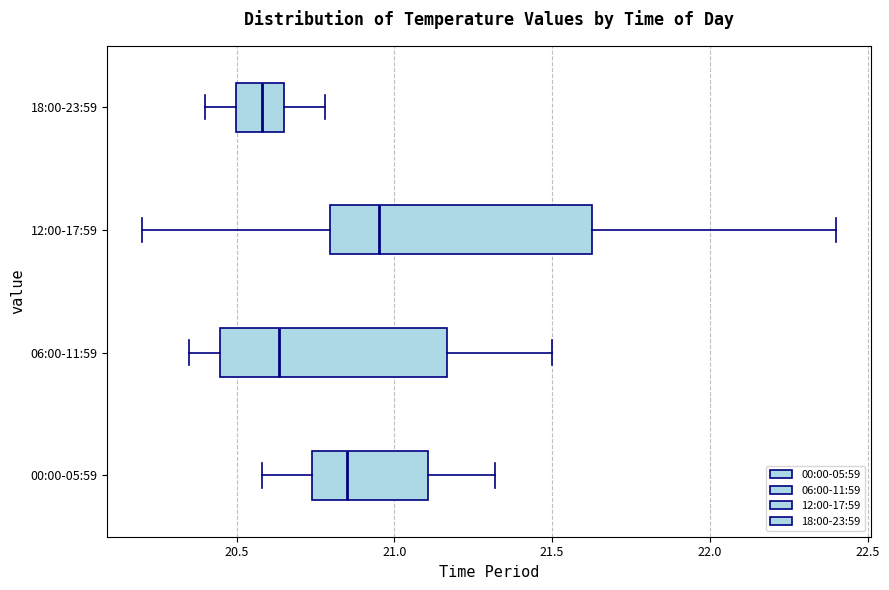

Reading bottom to top, transcribe this box plot: for each box, give where its median line is, the range the box spans, and where its two whiskers end, as read against the x-axis. The values are not printed on the chart, so give them approximately, as read against the axis.

00:00-05:59: median 20.85, box 20.75 to 21.10, whiskers 20.60 to 21.30
06:00-11:59: median 20.65, box 20.45 to 21.15, whiskers 20.35 to 21.50
12:00-17:59: median 20.95, box 20.80 to 21.65, whiskers 20.20 to 22.40
18:00-23:59: median 20.60, box 20.50 to 20.65, whiskers 20.40 to 20.80